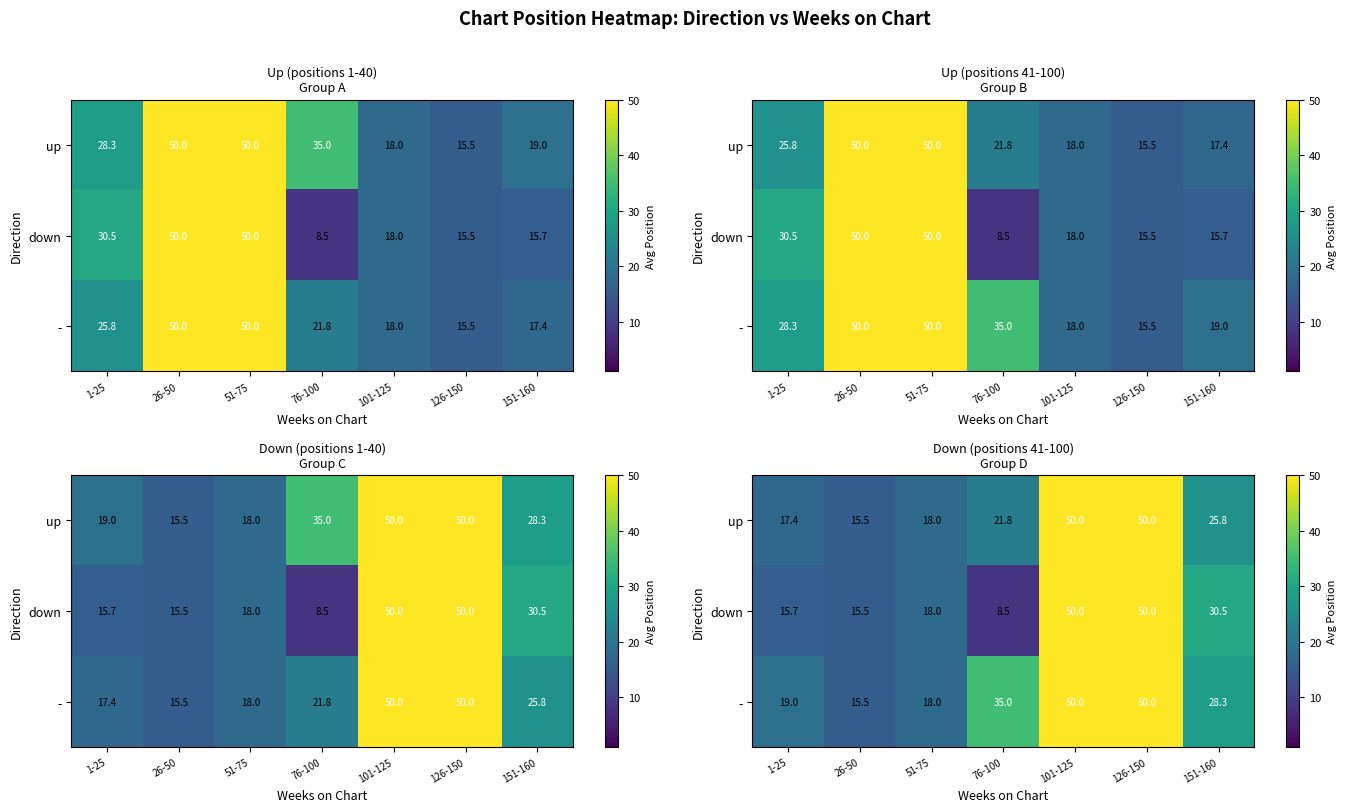

Is the value of - at 51-75 greater than the value of up at 151-160?

No